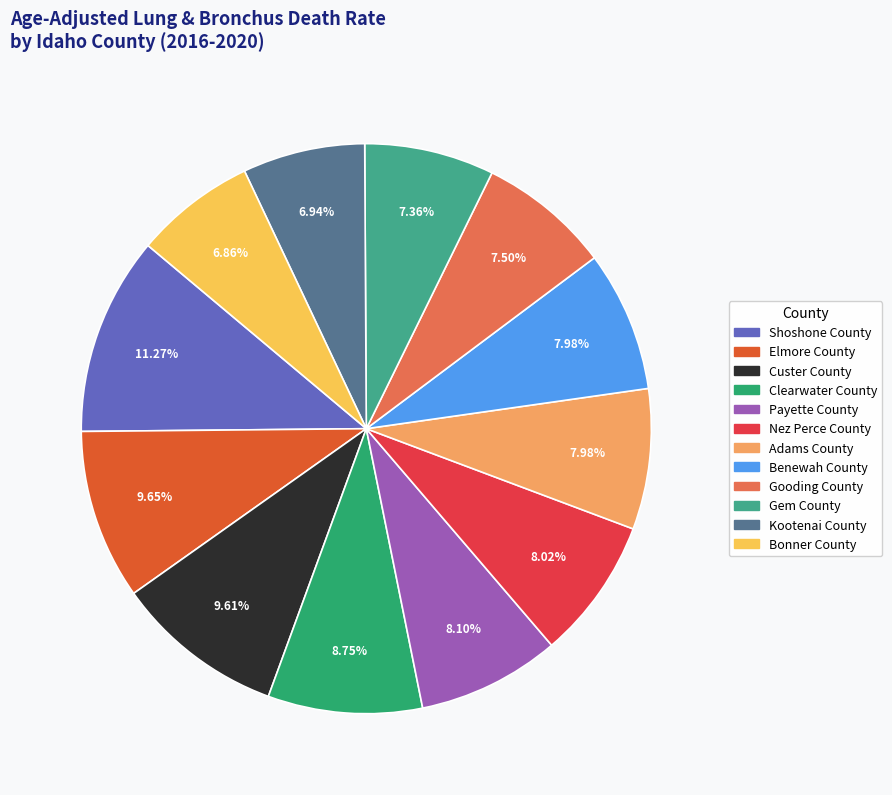

To the nearest percent, what is the combined percentage of Benewah County and Gooding County?

15%